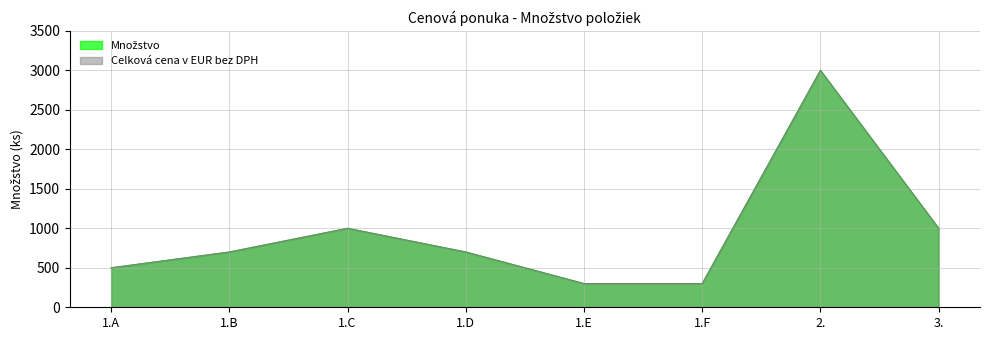

How many values in the Množstvo series are below 700?

3